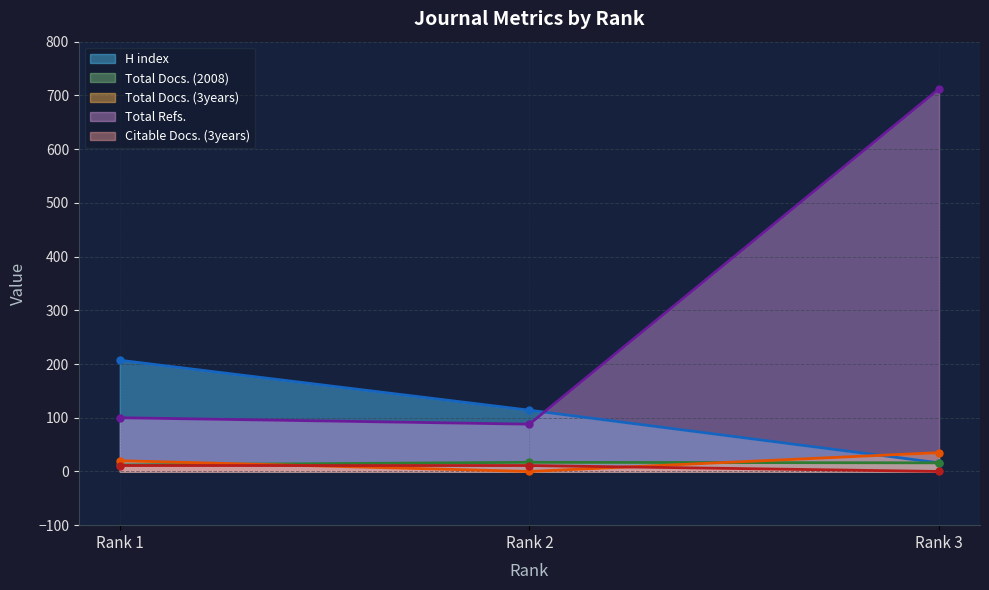

Count the H index values in the range 16 to 207.

3